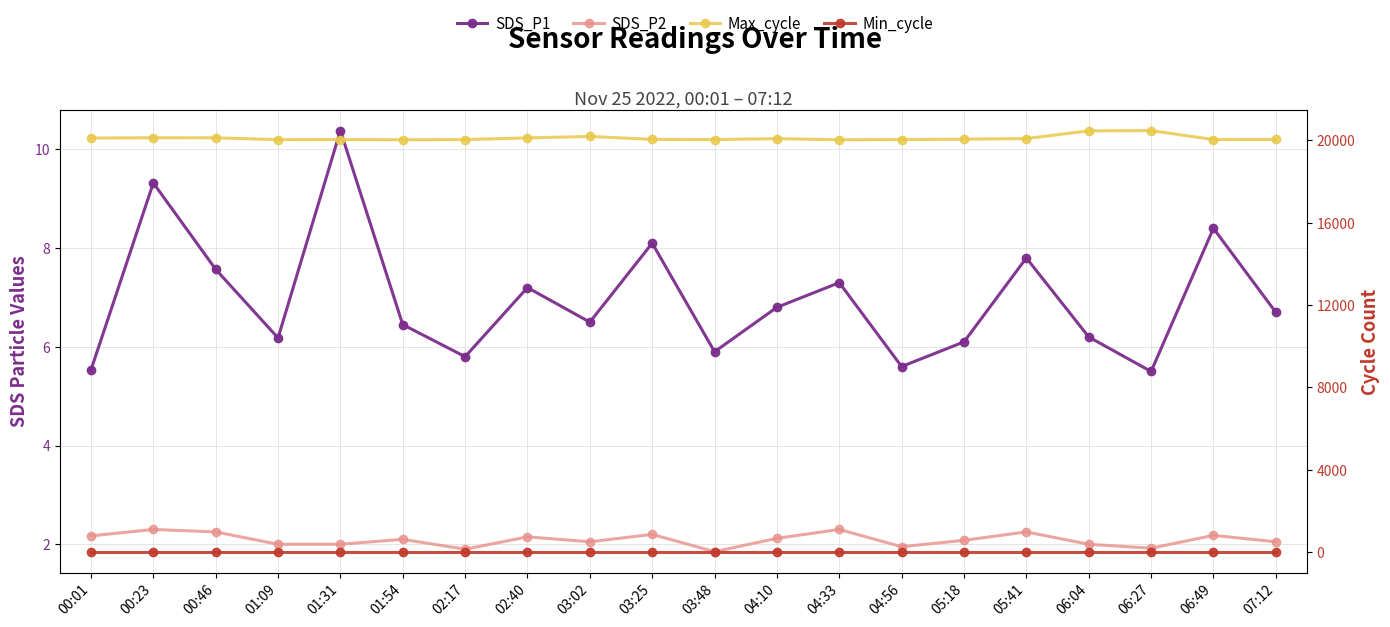

In Max_cycle, how many points are lower than both neighbors (excluding endpoints)?

5